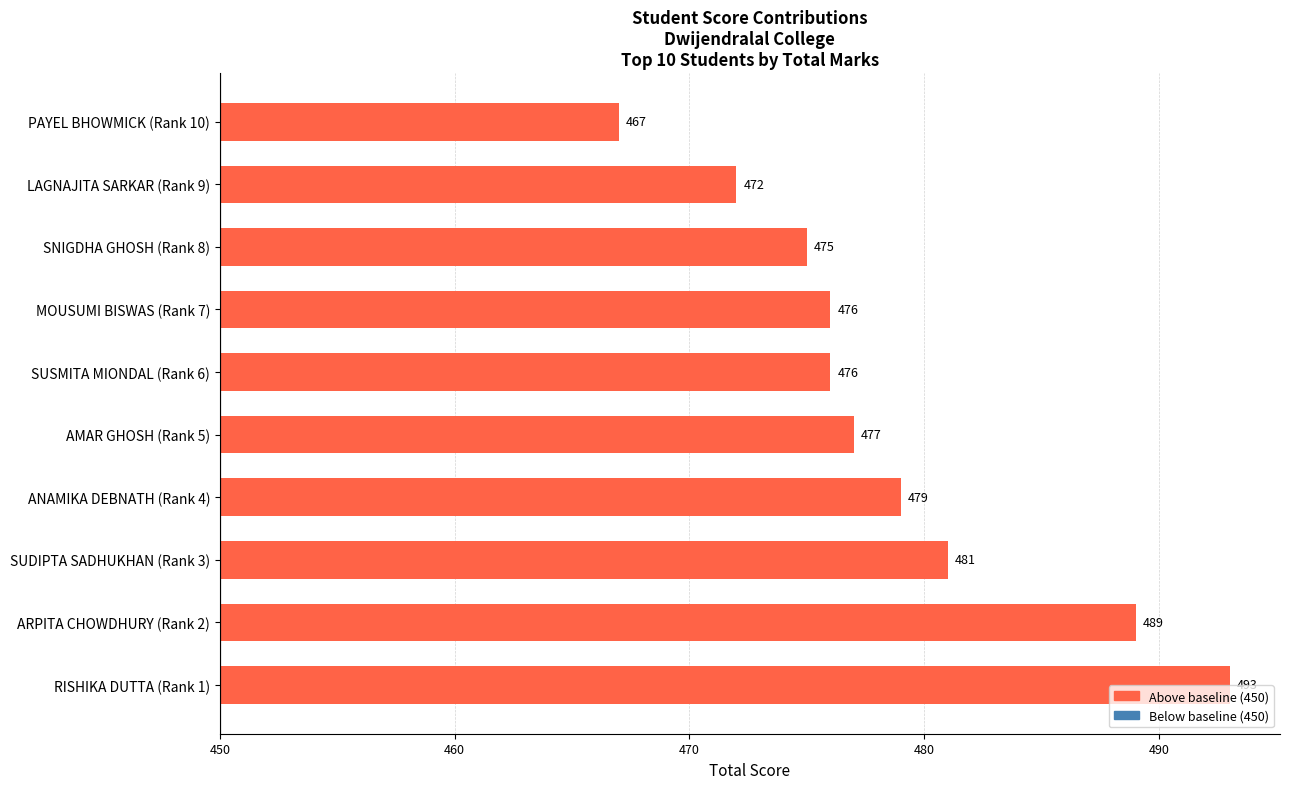

Does the chart contain any negative values?

No